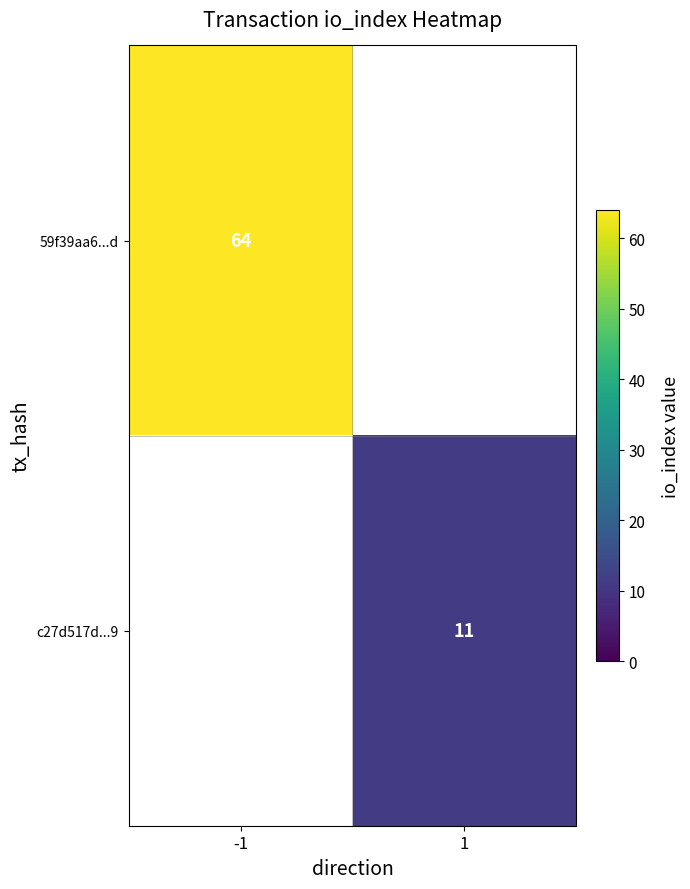

At which category does the chart reach its minimum across all series?

1